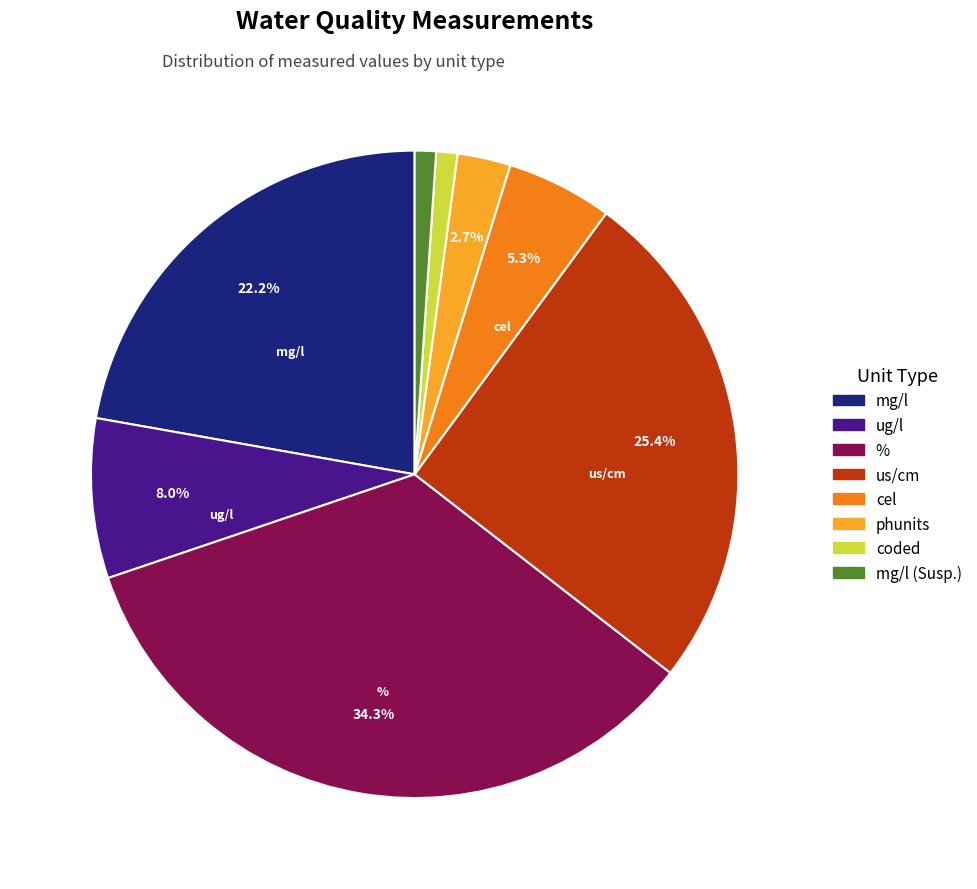

Does any single category account for the majority?

No